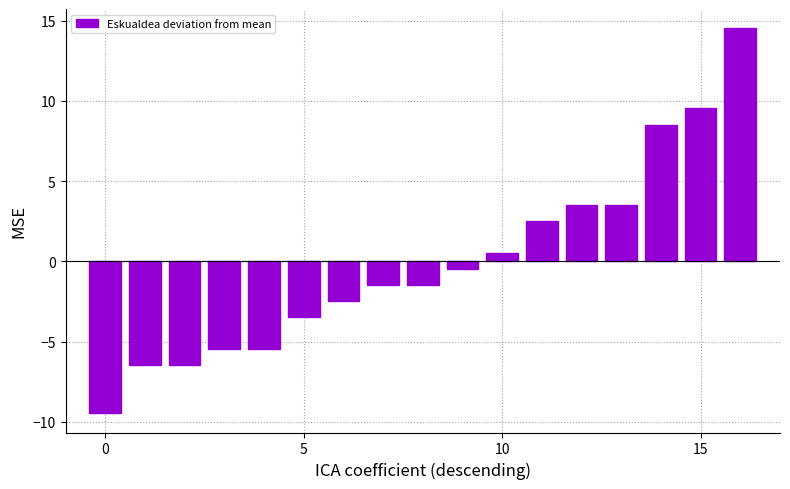

What is the value of the 3rd bar from the left?

-6.5